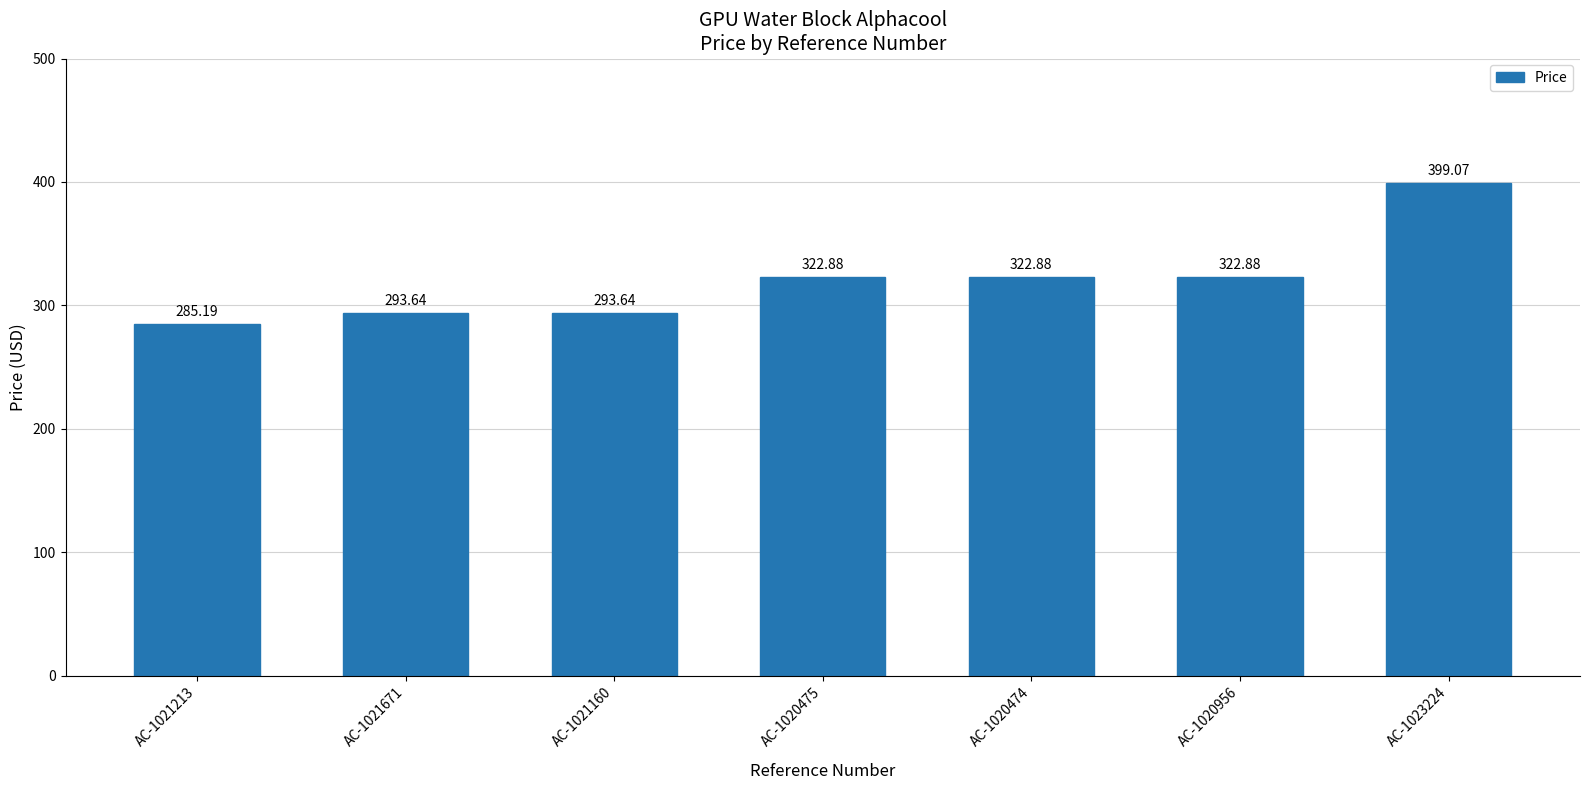

What is the label of the 3rd bar from the left?

AC-1021160